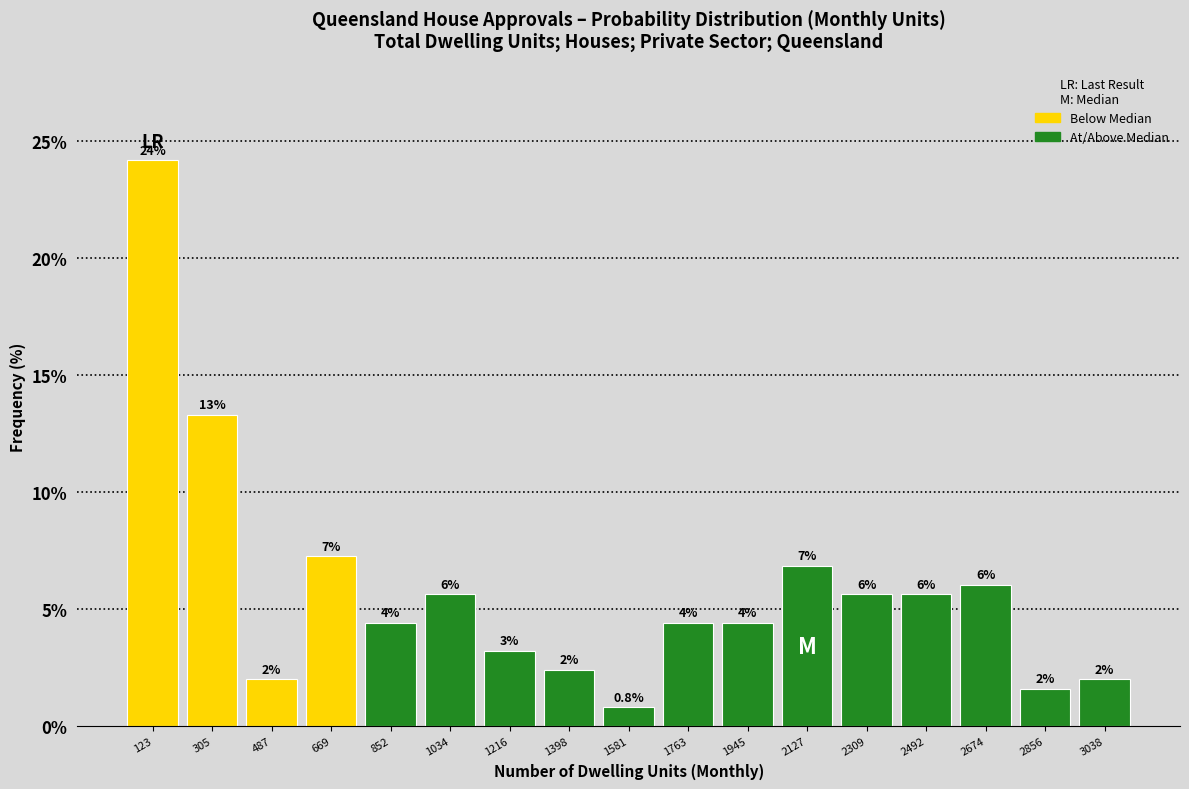

Which range on the x-axis has the tallest bar?

40 to 220